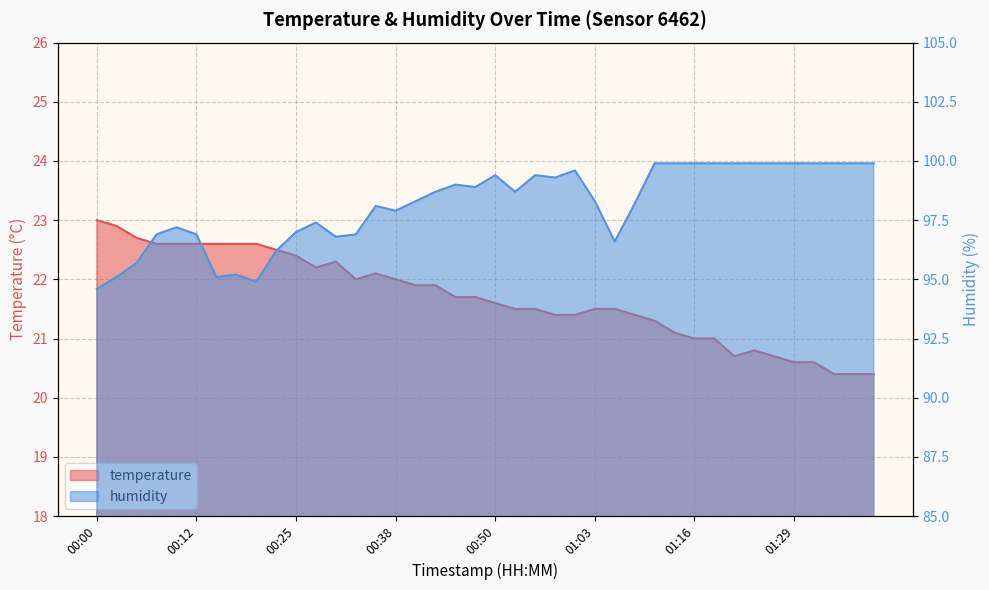

Between 00:25 and 00:55, which series saw the biggest shift?

humidity